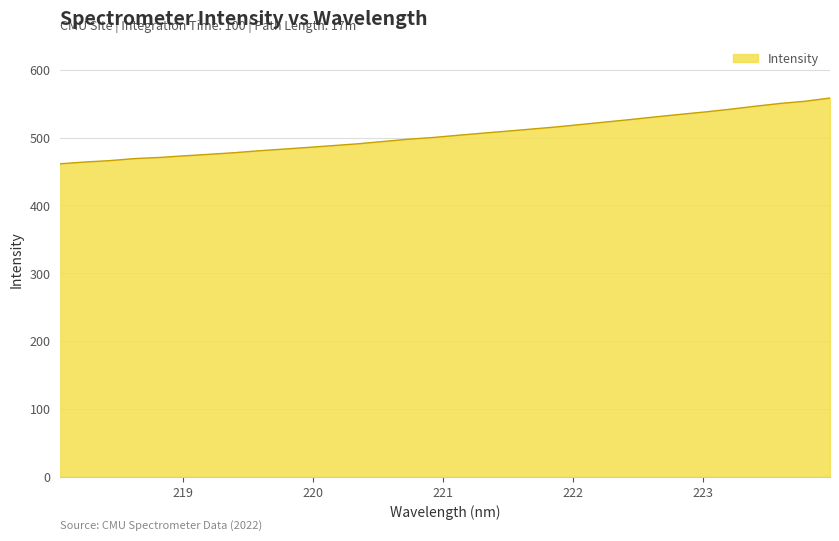

What is the smallest value displayed?

461.3